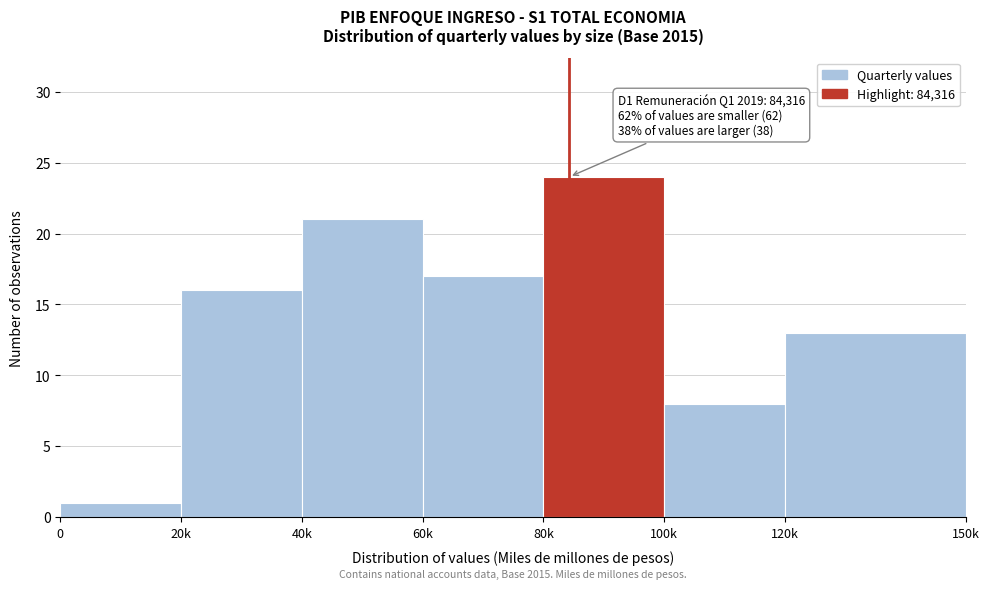

Reading right to left, list all the values displayed in this chart.

13	8	24	17	21	16	1